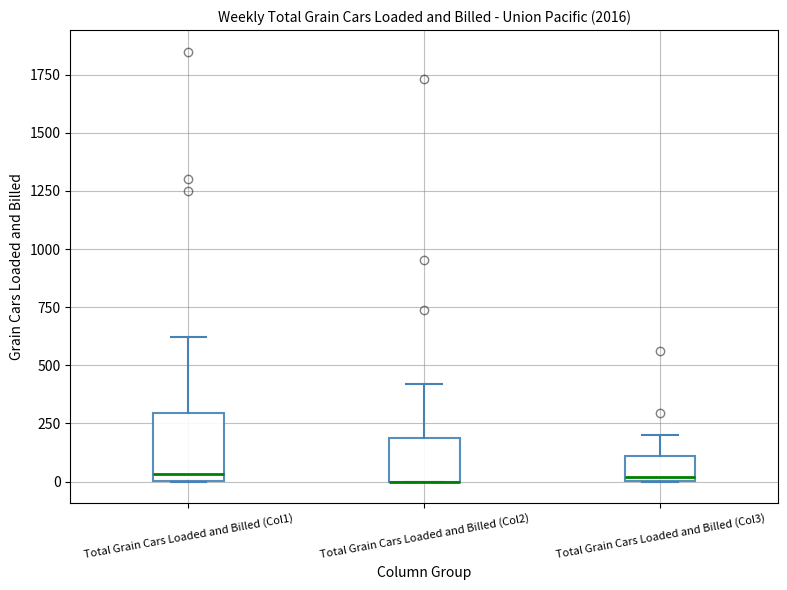

Reading left to right, read every box against the y-axis: the position of its median line, the range the box covers, and the ends of its whiskers. The values are not printed on the chart, so give them approximately, as read against the axis.

Total Grain Cars Loaded and Billed (Col1): median 50, box 0 to 300, whiskers 0 to 600
Total Grain Cars Loaded and Billed (Col2): median 0 (drawn on the box's lower edge), box 0 to 200, whiskers 0 to 400
Total Grain Cars Loaded and Billed (Col3): median 0 (just above the box's lower edge), box 0 to 100, whiskers 0 to 200